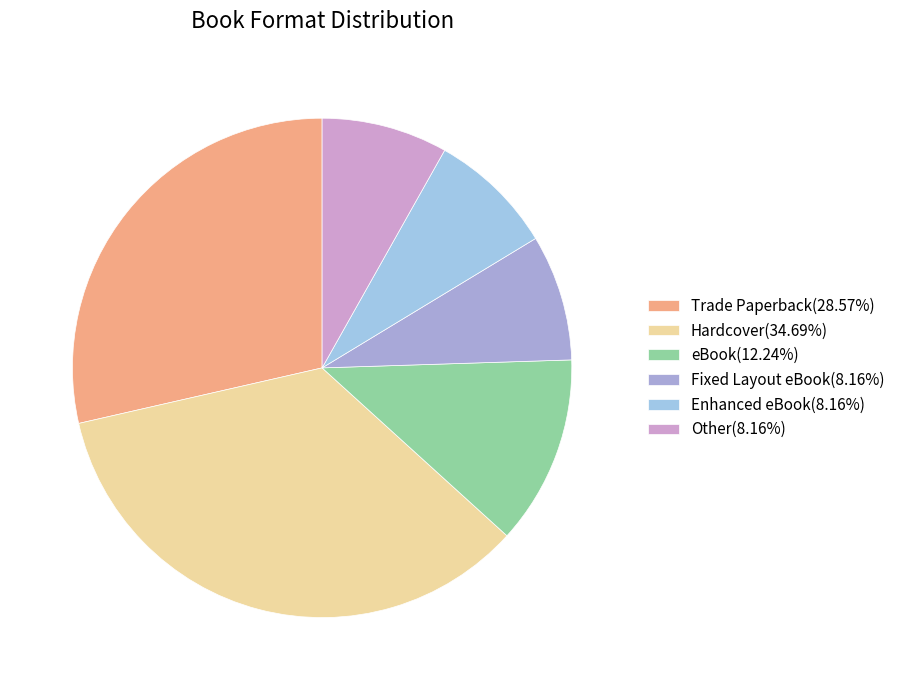

How many segments does this pie chart have?

6